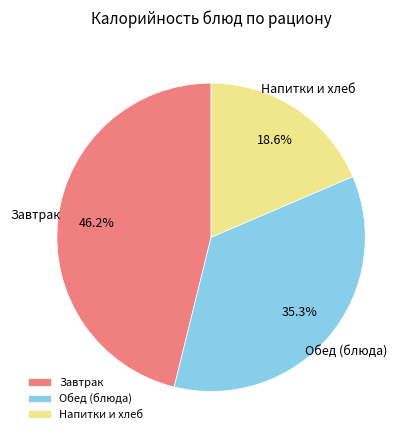

How many slices are in this pie chart?

3